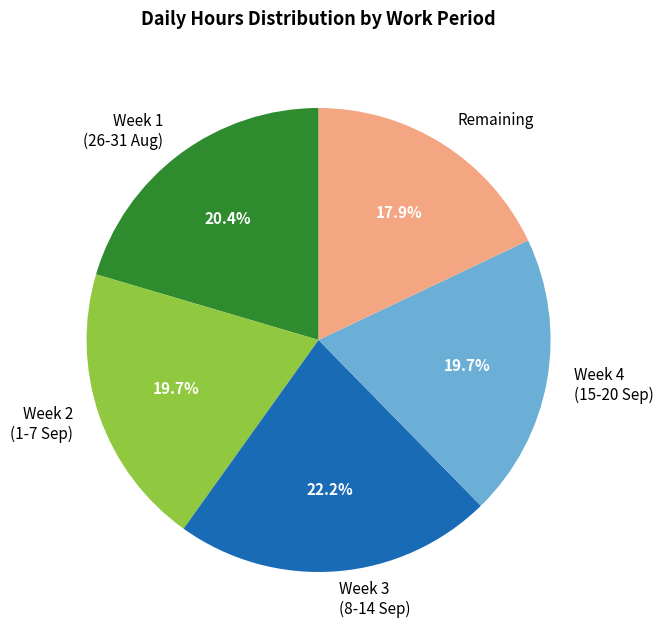

Which category has the biggest portion of the pie?

Week 3 (8-14 Sep)